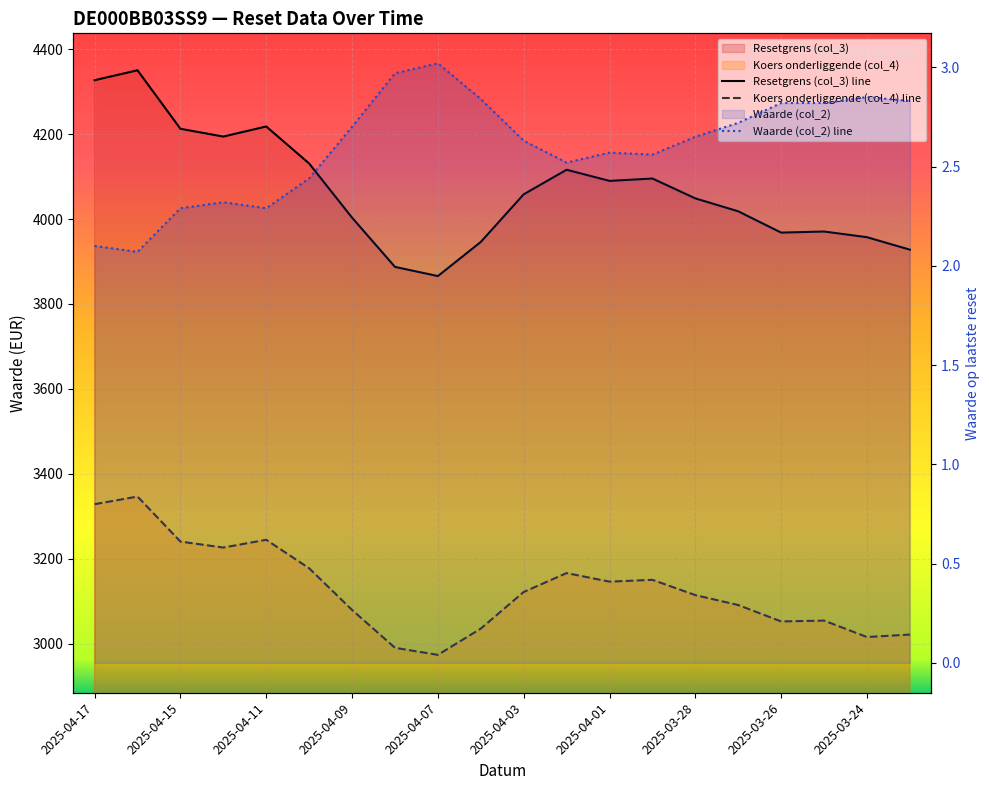

Reading right to left, transcribe all the data shown in this chart.

Resetgrens (col_3): 2025-03-21=3927.8	2025-03-24=3957.2	2025-03-25=3970.6	2025-03-26=3968.0	2025-03-27=4018.2	2025-03-28=4048.6	2025-03-31=4095.4	2025-04-01=4089.8	2025-04-02=4116.1	2025-04-03=4058.2	2025-04-04=3946.0	2025-04-07=3865.7	2025-04-08=3887.3	2025-04-09=4003.2	2025-04-10=4130.8	2025-04-11=4218.0	2025-04-14=4194.2	2025-04-15=4212.5	2025-04-16=4350.3	2025-04-17=4326.9
Koers onderliggende (col_4): 2025-03-21=3021.4	2025-03-24=3015.6	2025-03-25=3054.3	2025-03-26=3052.3	2025-03-27=3090.9	2025-03-28=3114.3	2025-03-31=3150.3	2025-04-01=3146.0	2025-04-02=3166.2	2025-04-03=3121.7	2025-04-04=3035.4	2025-04-07=2973.6	2025-04-08=2990.2	2025-04-09=3079.4	2025-04-10=3177.5	2025-04-11=3244.6	2025-04-14=3226.3	2025-04-15=3240.4	2025-04-16=3346.4	2025-04-17=3328.4
Waarde op laatste reset (col_2): 2025-03-21=2.8	2025-03-24=2.9	2025-03-25=2.8	2025-03-26=2.8	2025-03-27=2.7	2025-03-28=2.6	2025-03-31=2.6	2025-04-01=2.6	2025-04-02=2.5	2025-04-03=2.6	2025-04-04=2.8	2025-04-07=3.0	2025-04-08=3.0	2025-04-09=2.7	2025-04-10=2.4	2025-04-11=2.3	2025-04-14=2.3	2025-04-15=2.3	2025-04-16=2.1	2025-04-17=2.1